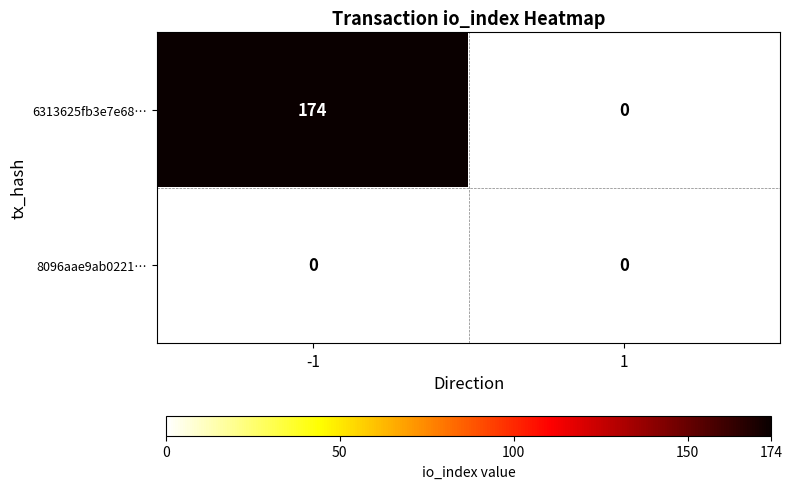

Rank the series by their maximum value, from lowest to highest.

8096aae9ab0221…, 6313625fb3e7e68…